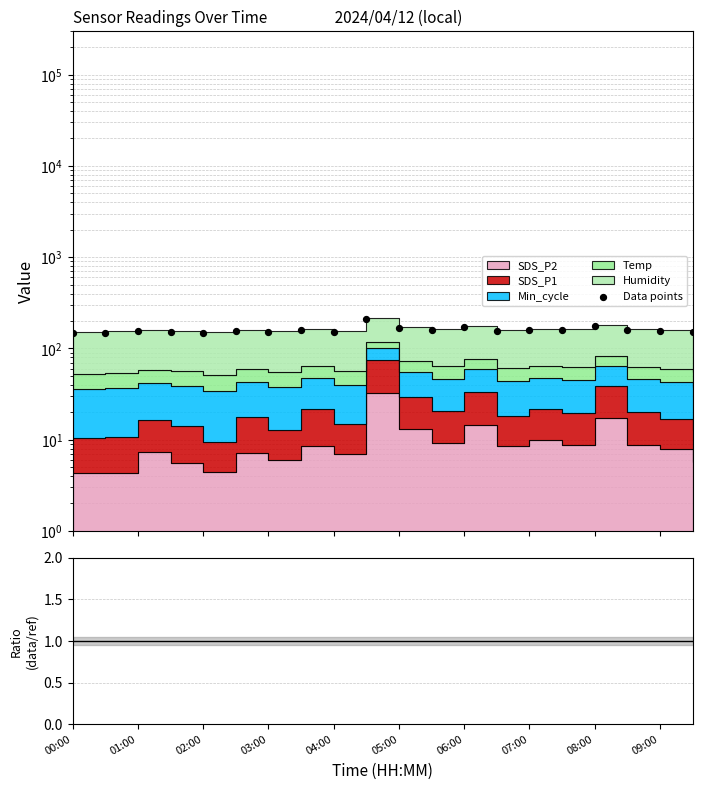

What is the change in value from 13 to 16?

+19.8